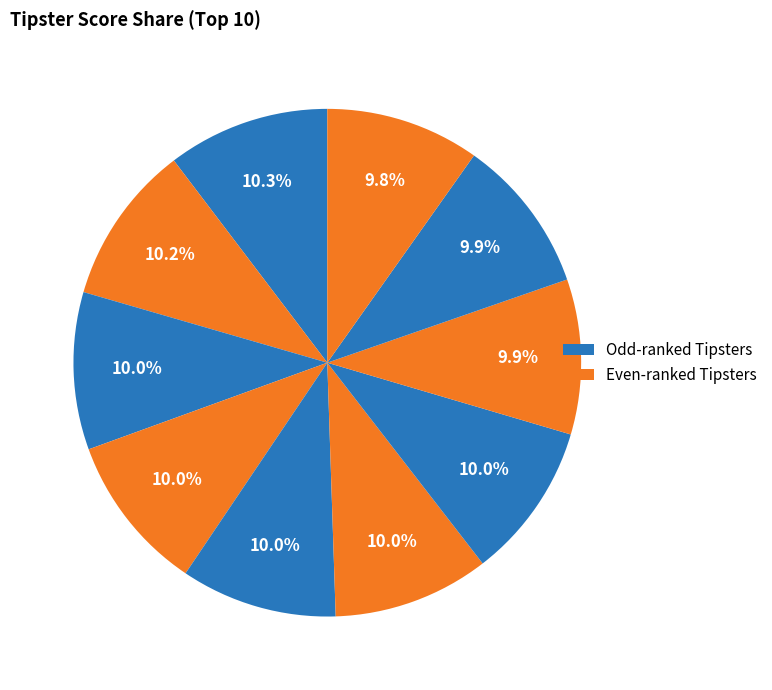

How many slices are in this pie chart?

10